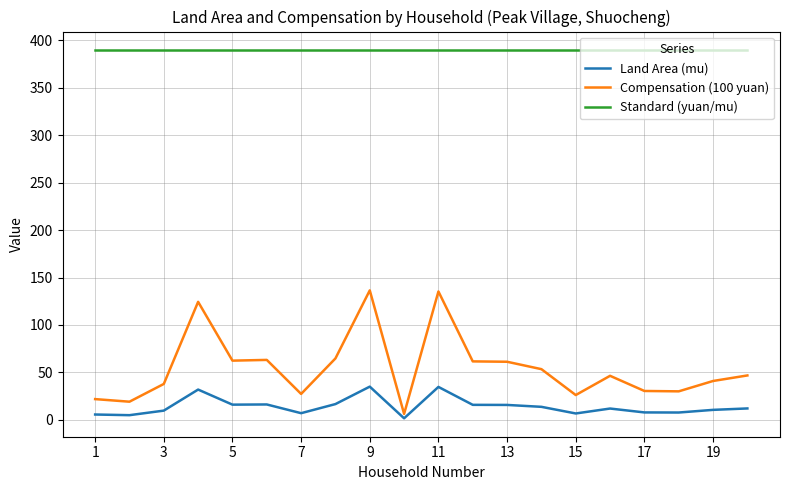

What is the maximum value for Compensation (100 yuan)?

136.5